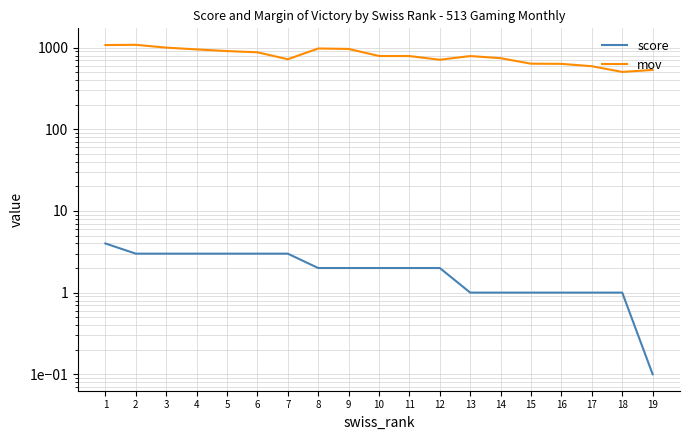

What is the difference between the second highest and minimum values in the mov series?

572.0